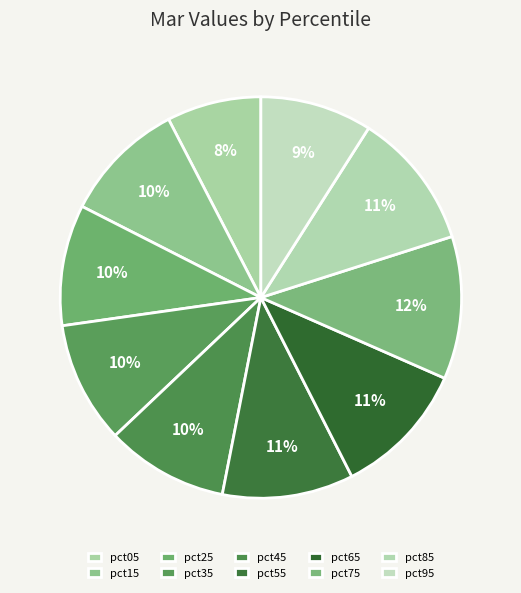

To the nearest percent, what percentage of the pie is pct05?

8%